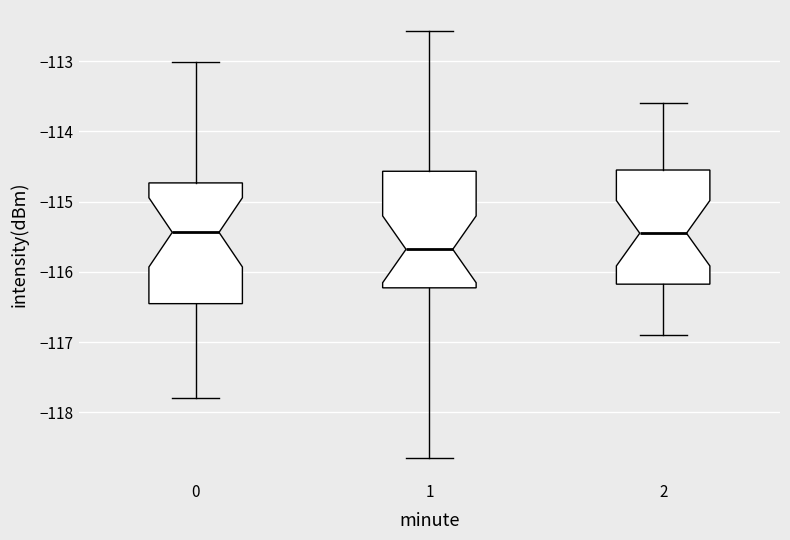

Reading left to right, read every box against the y-axis: the position of its median line, the range the box covers, and the ends of its whiskers. The values are not printed on the chart, so give them approximately, as read against the axis.

0: median -115.4, box -116.5 to -114.7, whiskers -117.8 to -113.0
1: median -115.7, box -116.2 to -114.6, whiskers -118.6 to -112.6
2: median -115.4, box -116.2 to -114.5, whiskers -116.9 to -113.6